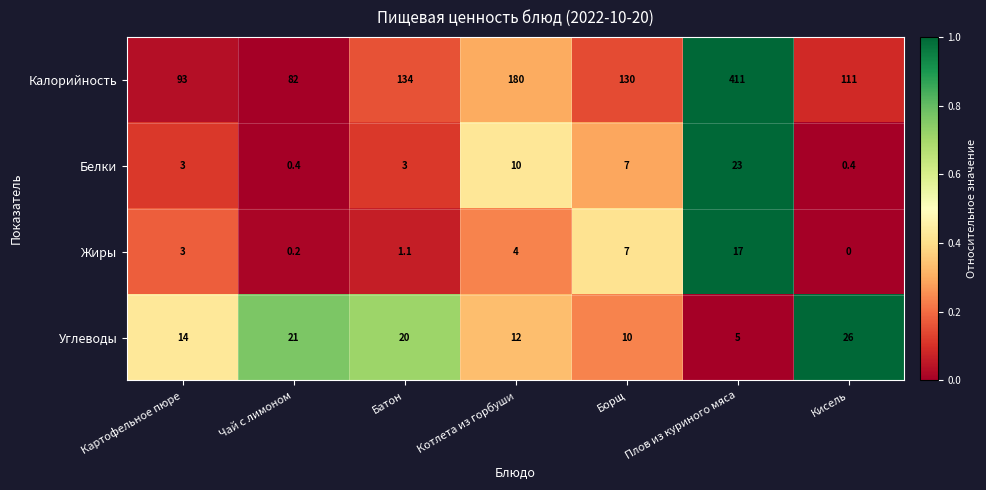

The value of Жиры at Батон is 1.5. True or false?

False